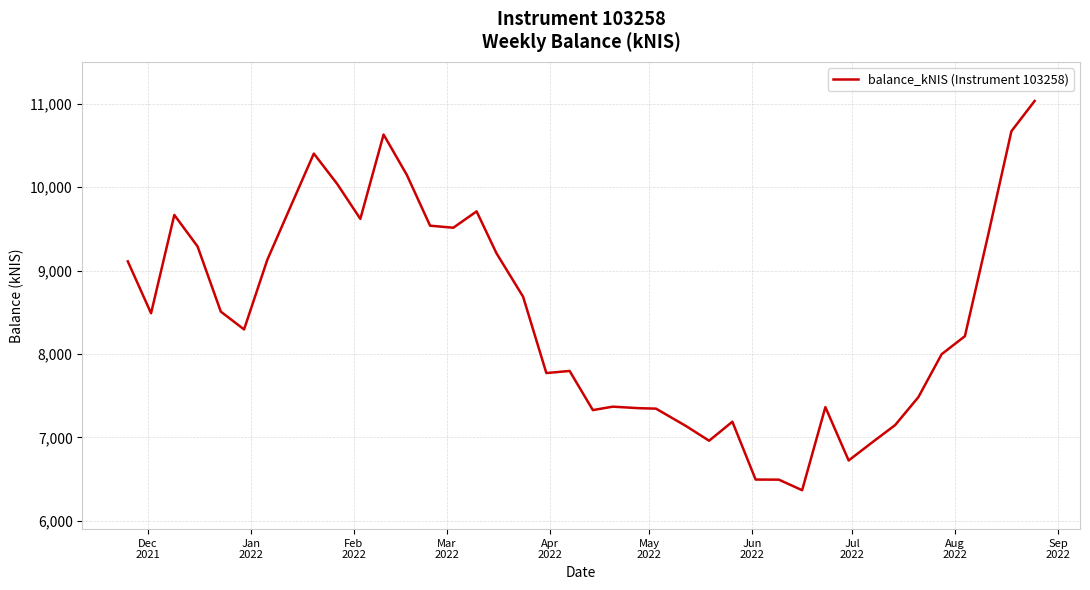

What is the difference between the maximum and minimum values?

4669.0